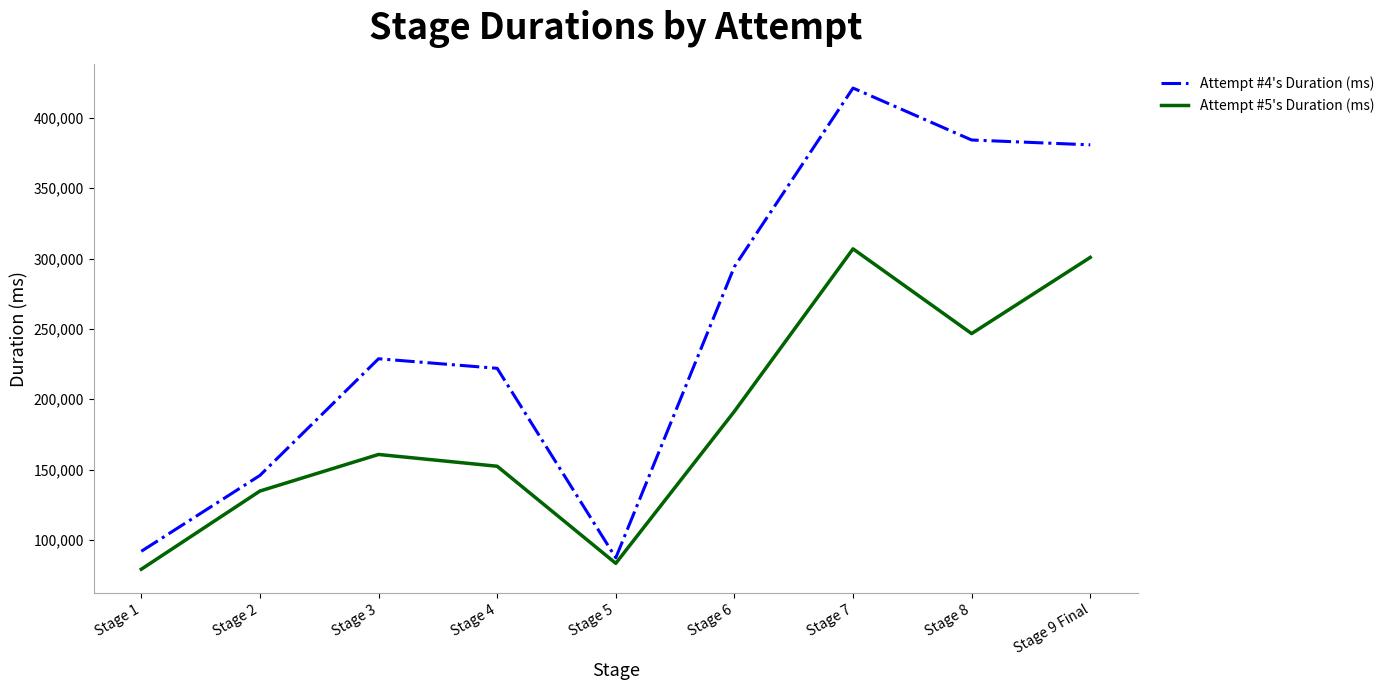

Where is the first local maximum for Attempt #4's Duration (ms)?

Stage 3